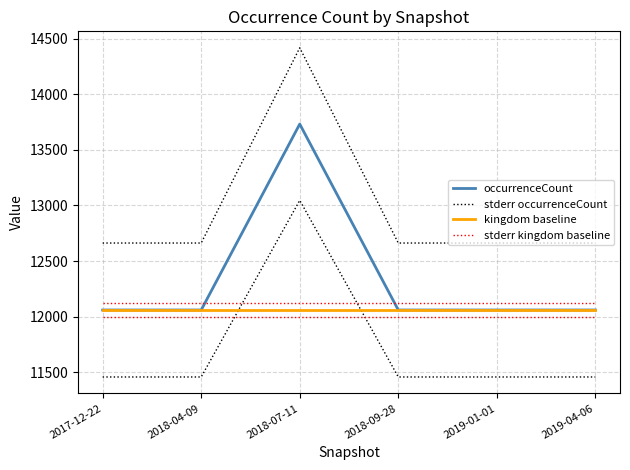

Does the chart display data point markers on the line(s)?

No